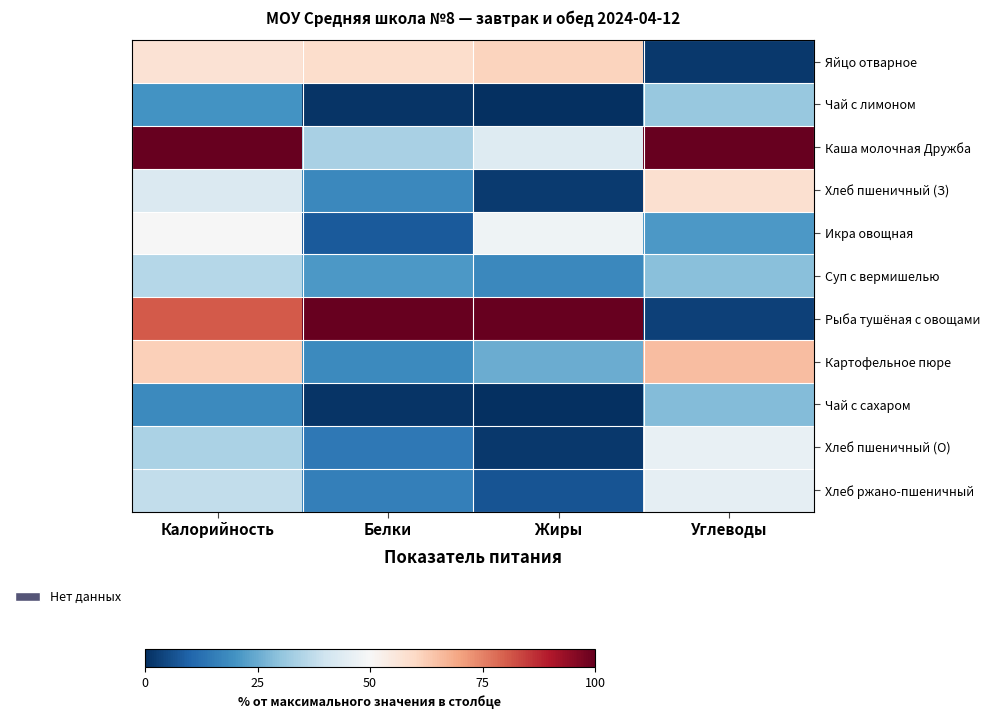

Reading left to right, list all the values displayed in this chart.

Яйцо отварное: Калорийность=57.4	Белки=59.0	Жиры=61.2	Углеводы=1.6
Чай с лимоном: Калорийность=20.0	Белки=1.1	Жиры=0.3	Углеводы=31.0
Каша молочная Дружба: Калорийность=100.0	Белки=33.8	Жиры=43.7	Углеводы=100.0
Хлеб пшеничный (З): Калорийность=43.0	Белки=17.6	Жиры=2.1	Углеводы=58.0
Икра овощная: Калорийность=49.7	Белки=7.9	Жиры=47.9	Углеводы=21.2
Суп с вермишелью: Калорийность=35.6	Белки=21.1	Жиры=17.7	Углеводы=29.3
Рыба тушёная с овощами: Калорийность=80.7	Белки=100.0	Жиры=100.0	Углеводы=3.5
Картофельное пюре: Калорийность=62.0	Белки=18.1	Жиры=25.3	Углеводы=65.6
Чай с сахаром: Калорийность=18.1	Белки=0.9	Жиры=0.3	Углеводы=28.4
Хлеб пшеничный (О): Калорийность=34.4	Белки=14.1	Жиры=1.7	Углеводы=46.4
Хлеб ржано-пшеничный: Калорийность=37.9	Белки=15.8	Жиры=7.0	Углеводы=45.5